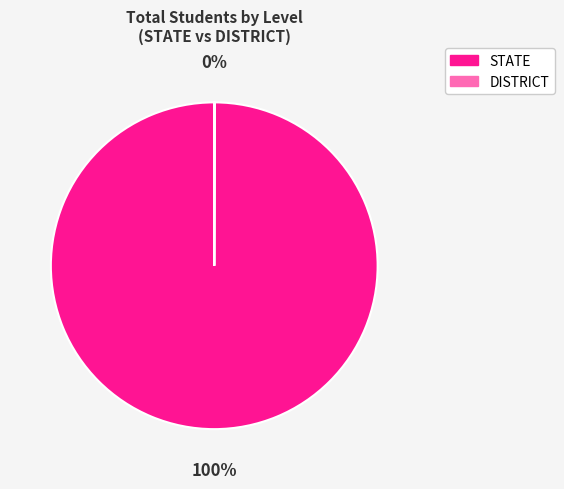

To the nearest percent, what portion does STATE represent?

100%